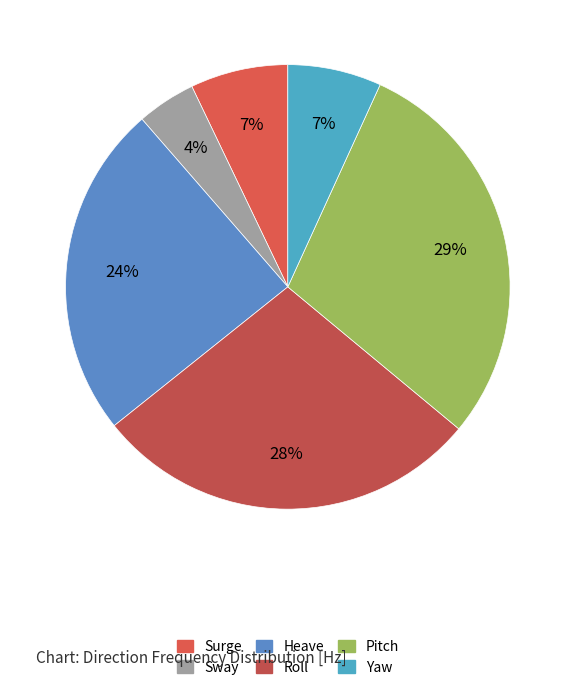

What percentage is NOT represented by Pitch?

70.8%